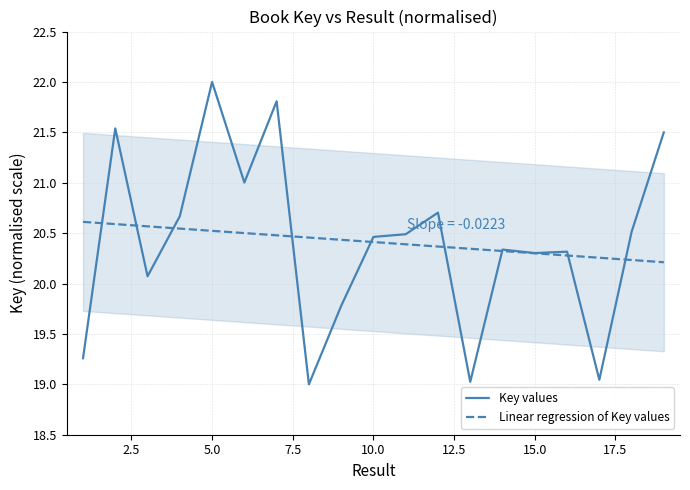

The chart shows a value of 37.3 at 5. True or false?

False